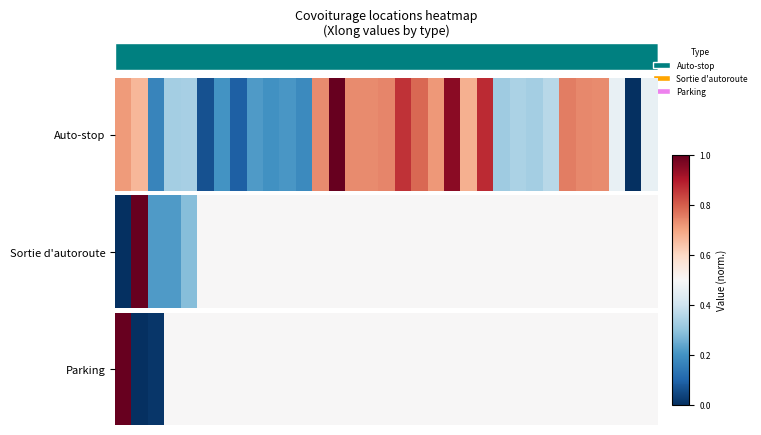

What is the greatest value displayed?

1.0